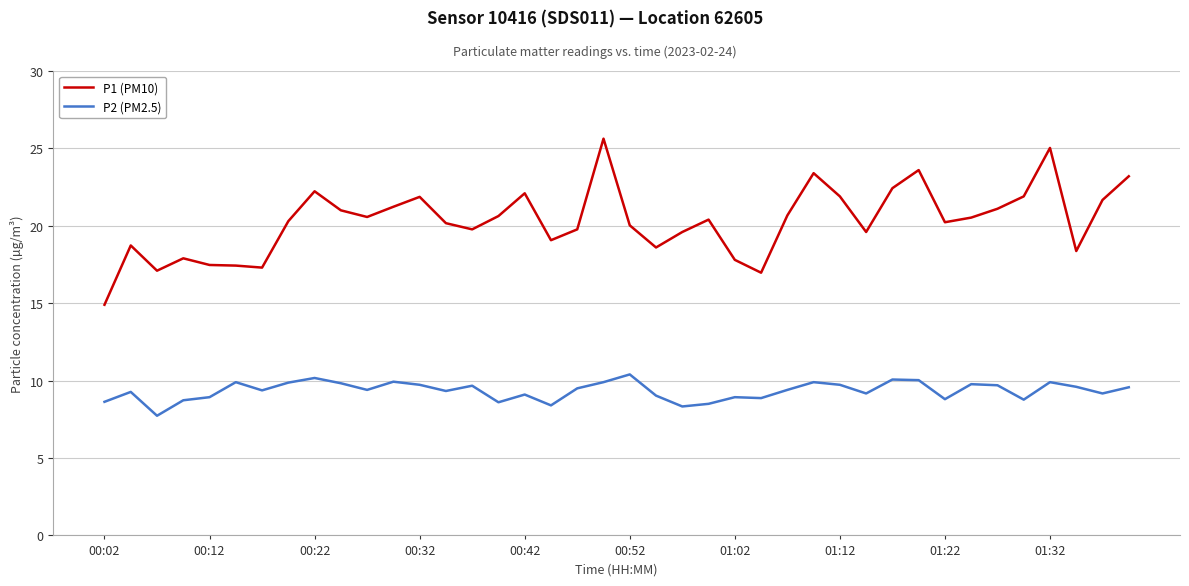

True or false: P2 (PM2.5) and P1 (PM10) cross at least once.

False